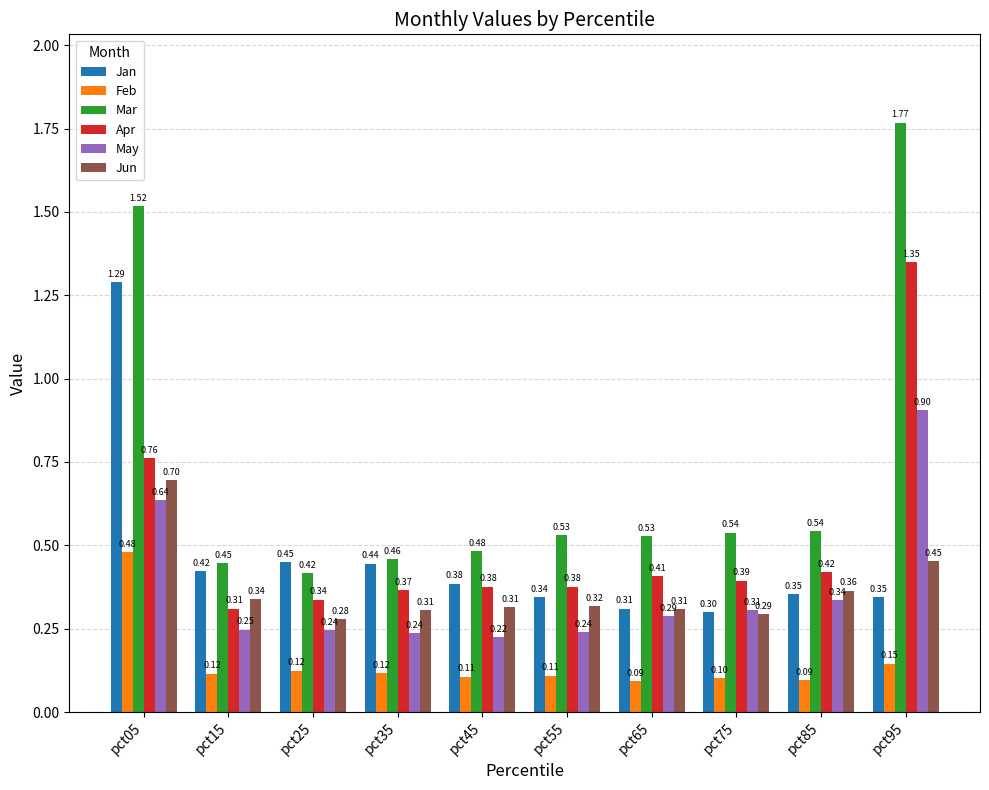

Which series has the widest spread of values?

Mar